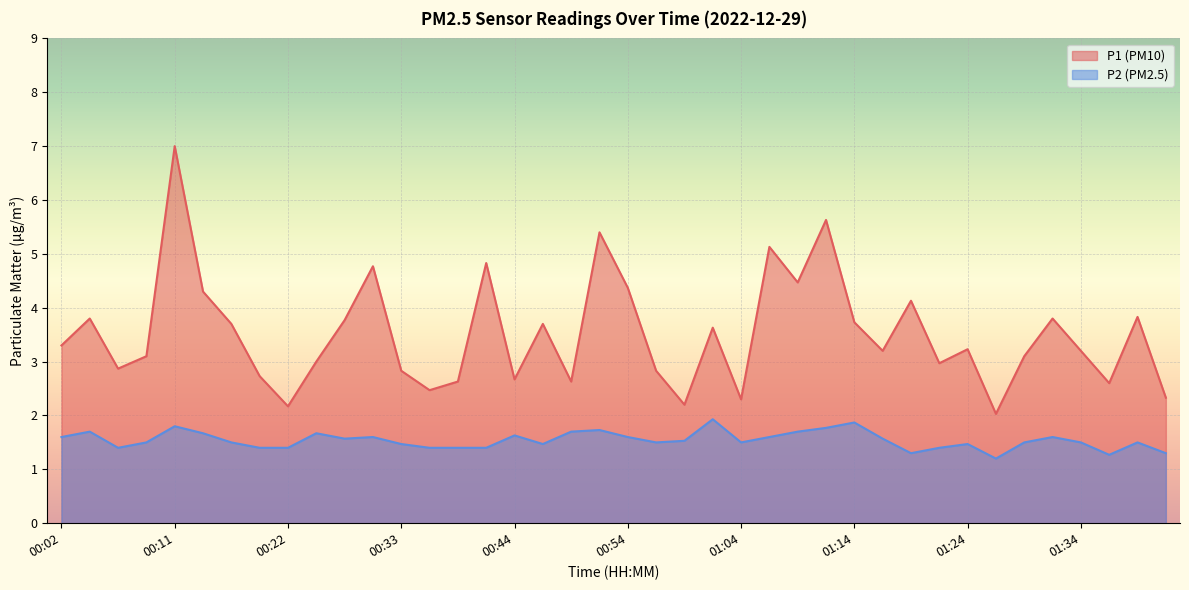

Rank the series by their maximum value, from highest to lowest.

P1 (PM10), P2 (PM2.5)